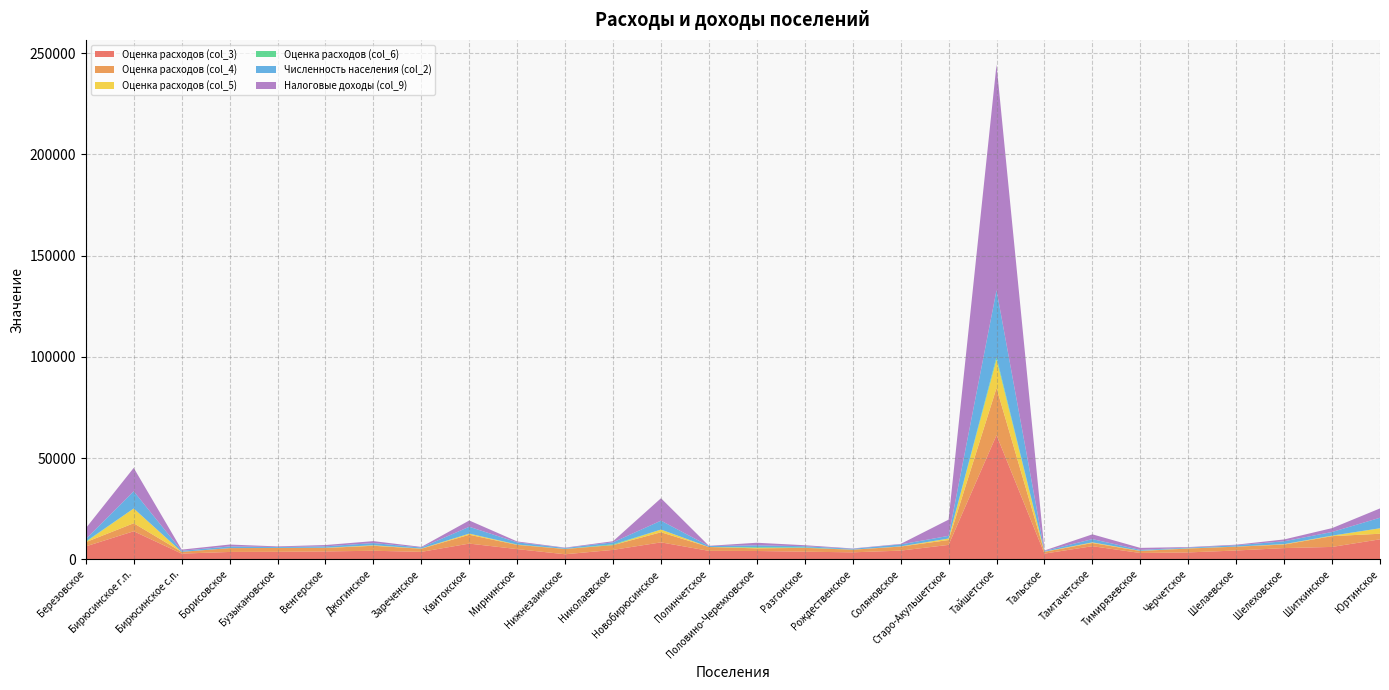

Reading left to right, what are all the values shown in this chart?

Оценка расходов (col_3): Березовское=6349	Бирюсинское г.п.=13825	Бирюсинское с.п.=2782	Борисовское=3601	Бузыкановское=3671	Венгерское=3849	Джогинское=4195	Зареченское=3640	Квитокское=7729	Мирнинское=5002	Нижнезаимское=2462	Николаевское=4618	Новобирюсинское=8336	Полинчетское=4145	Половино-Черемховское=4072	Разгонское=3729	Рождественское=3412	Соляновское=4253	Старо-Акульшетское=7092	Тайшетское=61289	Тальское=2784	Тамтачетское=6443	Тимирязевское=3086	Черчетское=3371	Шелаевское=4316	Шелеховское=5508	Шиткинское=6084	Юртинское=9839
Оценка расходов (col_4): Березовское=2086	Бирюсинское г.п.=3959	Бирюсинское с.п.=861	Борисовское=1897	Бузыкановское=1888	Венгерское=1711	Джогинское=2464	Зареченское=1550	Квитокское=4359	Мирнинское=2087	Нижнезаимское=2603	Николаевское=2364	Новобирюсинское=4984	Полинчетское=1901	Половино-Черемховское=1299	Разгонское=1894	Рождественское=1295	Соляновское=2018	Старо-Акульшетское=2393	Тайшетское=23307	Тальское=882	Тамтачетское=1575	Тимирязевское=976	Черчетское=1929	Шелаевское=1893	Шелеховское=1748	Шиткинское=5321	Юртинское=2758
Оценка расходов (col_5): Березовское=88	Бирюсинское г.п.=7291	Бирюсинское с.п.=11	Борисовское=0	Бузыкановское=0	Венгерское=100	Джогинское=205	Зареченское=69	Квитокское=575	Мирнинское=84	Нижнезаимское=55	Николаевское=0	Новобирюсинское=1342	Полинчетское=0	Половино-Черемховское=271	Разгонское=19	Рождественское=38	Соляновское=88	Старо-Акульшетское=739	Тайшетское=14059	Тальское=89	Тамтачетское=302	Тимирязевское=75	Черчетское=62	Шелаевское=38	Шелеховское=197	Шиткинское=198	Юртинское=2685
Оценка расходов (col_6): Березовское=264	Бирюсинское г.п.=0	Бирюсинское с.п.=0	Борисовское=0	Бузыкановское=42	Венгерское=19	Джогинское=64	Зареченское=38	Квитокское=0	Мирнинское=109	Нижнезаимское=0	Николаевское=380	Новобирюсинское=0	Полинчетское=0	Половино-Черемховское=359	Разгонское=228	Рождественское=0	Соляновское=0	Старо-Акульшетское=0	Тайшетское=1210	Тальское=0	Тамтачетское=13	Тимирязевское=38	Черчетское=30	Шелаевское=0	Шелеховское=0	Шиткинское=72	Юртинское=36
Численность населения (col_2): Березовское=1180	Бирюсинское г.п.=8497	Бирюсинское с.п.=526	Борисовское=832	Бузыкановское=420	Венгерское=689	Джогинское=1066	Зареченское=497	Квитокское=3372	Мирнинское=1063	Нижнезаимское=416	Николаевское=1001	Новобирюсинское=4395	Полинчетское=454	Половино-Черемховское=878	Разгонское=552	Рождественское=415	Соляновское=961	Старо-Акульшетское=1326	Тайшетское=33043	Тальское=328	Тамтачетское=1611	Тимирязевское=426	Черчетское=349	Шелаевское=637	Шелеховское=1416	Шиткинское=1786	Юртинское=5180
Налоговые доходы (col_9): Березовское=5348	Бирюсинское г.п.=11547	Бирюсинское с.п.=575	Борисовское=926	Бузыкановское=323	Венгерское=652	Джогинское=954	Зареченское=299	Квитокское=3109	Мирнинское=444	Нижнезаимское=202	Николаевское=535	Новобирюсинское=11075	Полинчетское=135	Половино-Черемховское=1268	Разгонское=505	Рождественское=169	Соляновское=247	Старо-Акульшетское=8013	Тайшетское=111416	Тальское=239	Тамтачетское=2356	Тимирязевское=1010	Черчетское=261	Шелаевское=313	Шелеховское=912	Шиткинское=1909	Юртинское=4606